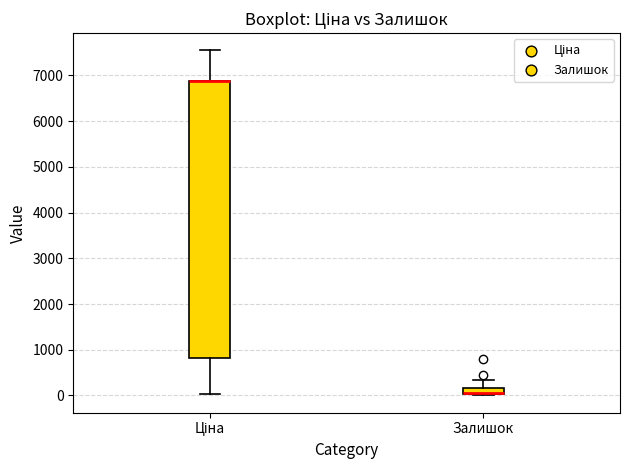

Comparing the boxes themselves (not the whiskers), which one is the tallest?

Ціна